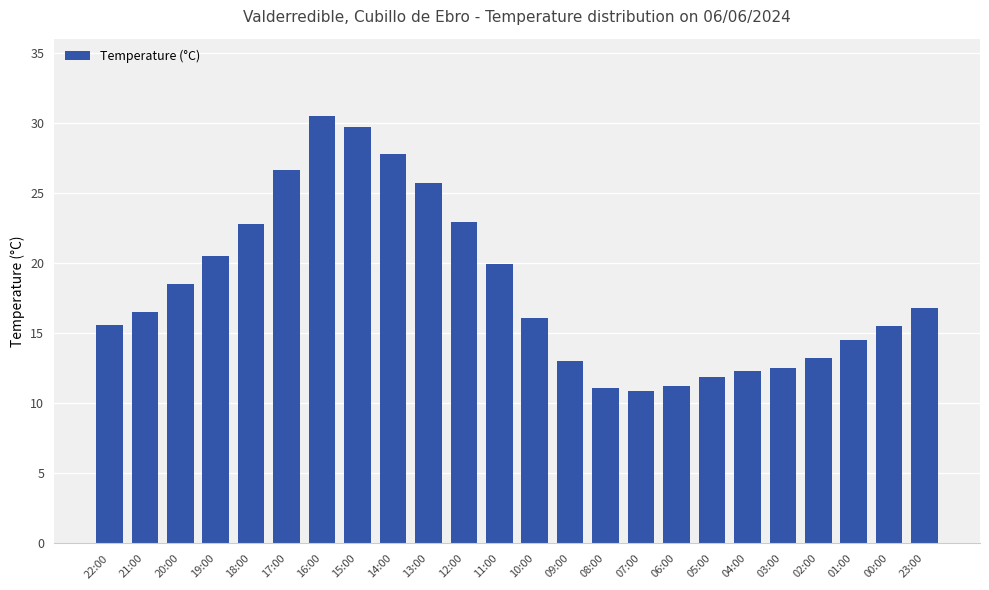

What is the greatest value displayed?

30.5